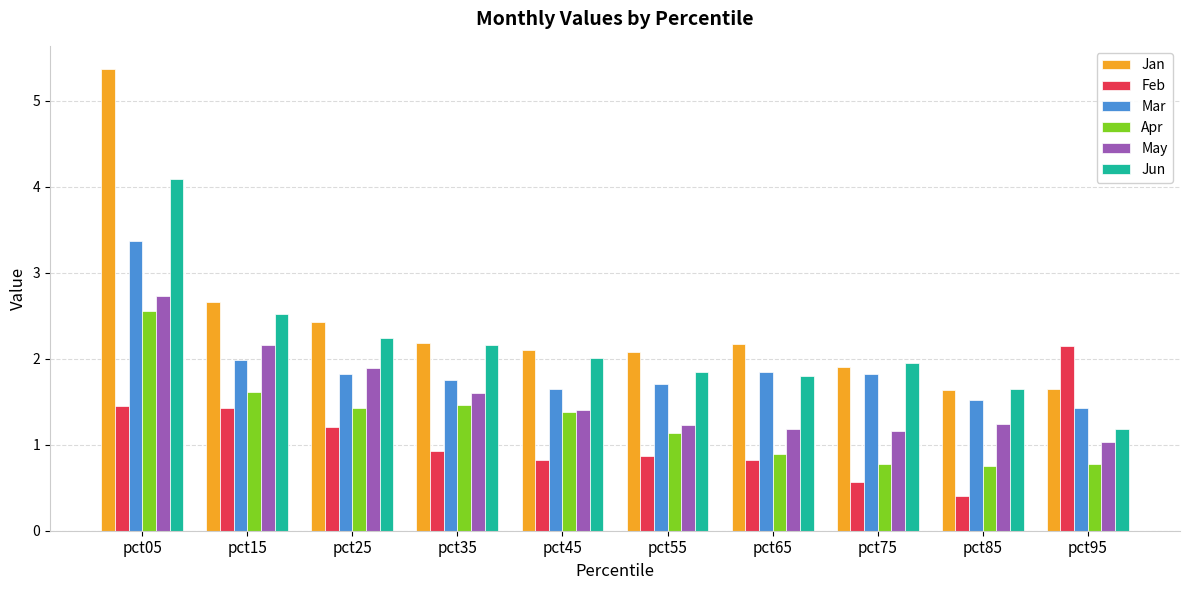

Reading left to right, extract all data points from this chart.

Jan: pct05=5.4	pct15=2.7	pct25=2.4	pct35=2.2	pct45=2.1	pct55=2.1	pct65=2.2	pct75=1.9	pct85=1.6	pct95=1.6
Feb: pct05=1.5	pct15=1.4	pct25=1.2	pct35=0.9	pct45=0.8	pct55=0.9	pct65=0.8	pct75=0.6	pct85=0.4	pct95=2.2
Mar: pct05=3.4	pct15=2.0	pct25=1.8	pct35=1.8	pct45=1.7	pct55=1.7	pct65=1.8	pct75=1.8	pct85=1.5	pct95=1.4
Apr: pct05=2.6	pct15=1.6	pct25=1.4	pct35=1.5	pct45=1.4	pct55=1.1	pct65=0.9	pct75=0.8	pct85=0.8	pct95=0.8
May: pct05=2.7	pct15=2.2	pct25=1.9	pct35=1.6	pct45=1.4	pct55=1.2	pct65=1.2	pct75=1.2	pct85=1.2	pct95=1.0
Jun: pct05=4.1	pct15=2.5	pct25=2.2	pct35=2.2	pct45=2.0	pct55=1.8	pct65=1.8	pct75=2.0	pct85=1.7	pct95=1.2